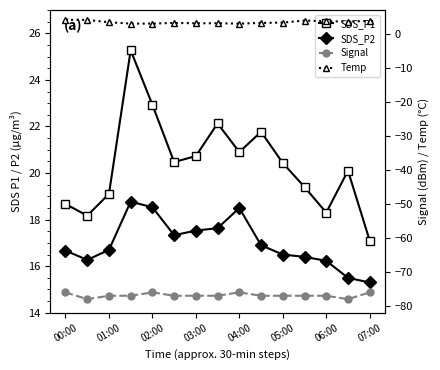

What is the value of the SDS_P1 point at the 9th from the left?

20.9